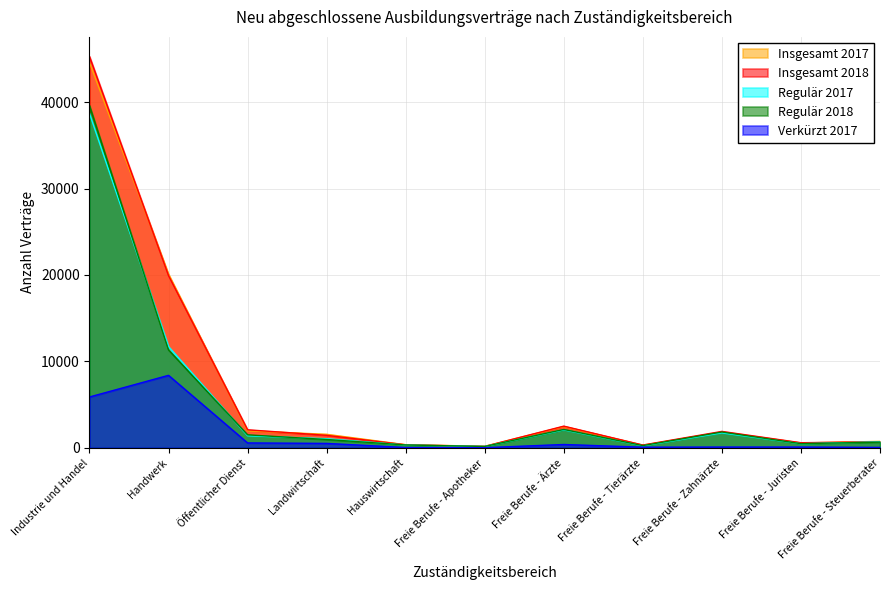

Where is the first local minimum for Insgesamt 2018?

Freie Berufe - Apotheker